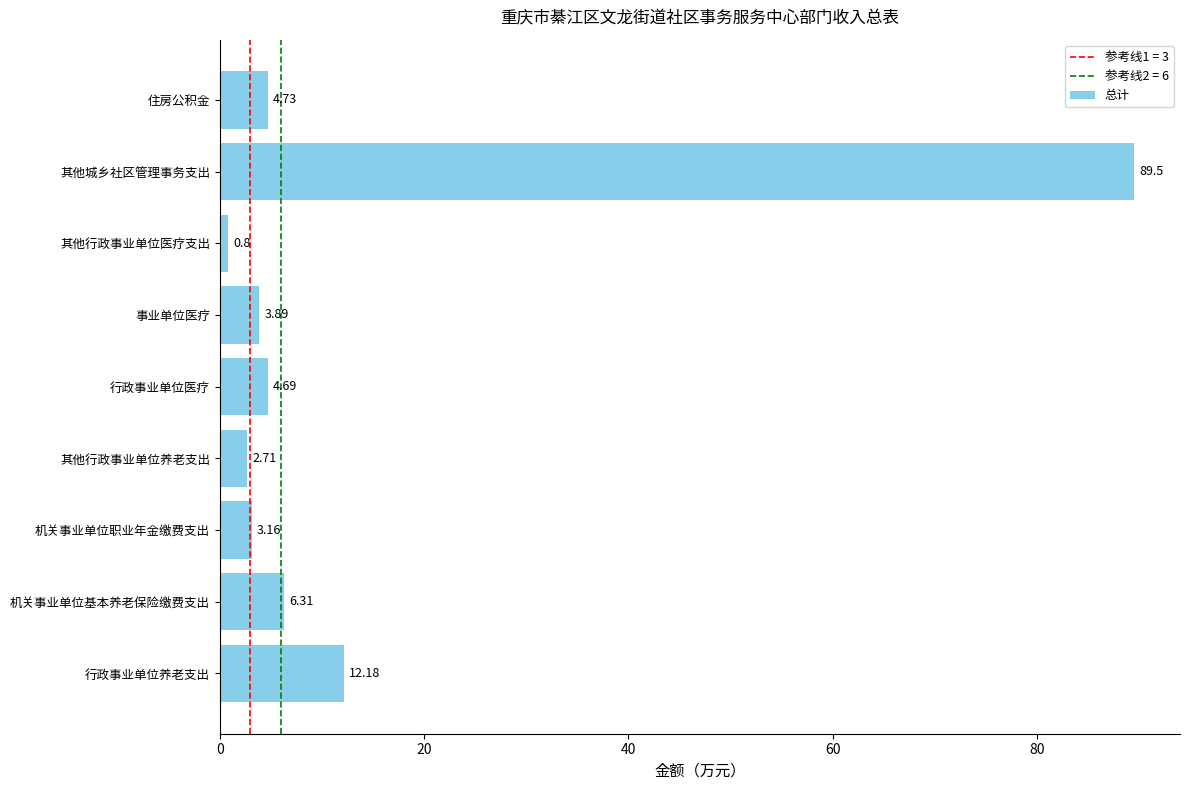

How many series are shown in this chart?

1